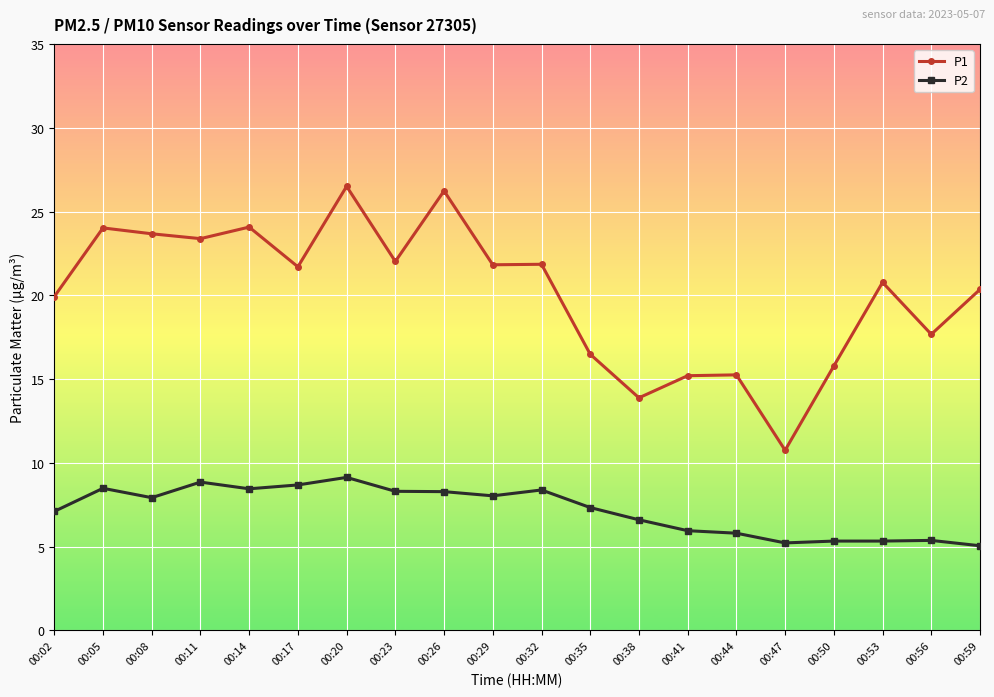

What is the highest value of the P1 series?

26.5